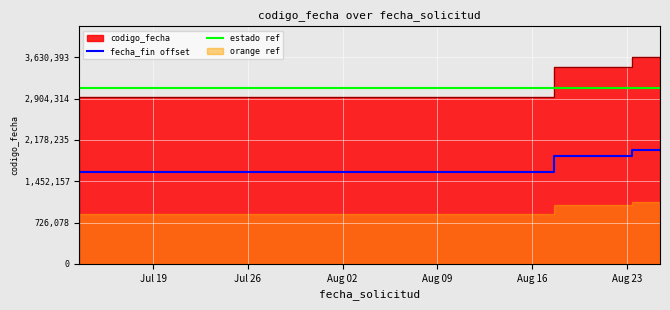

True or false: fecha_fin offset and estado ref intersect in this chart.

False